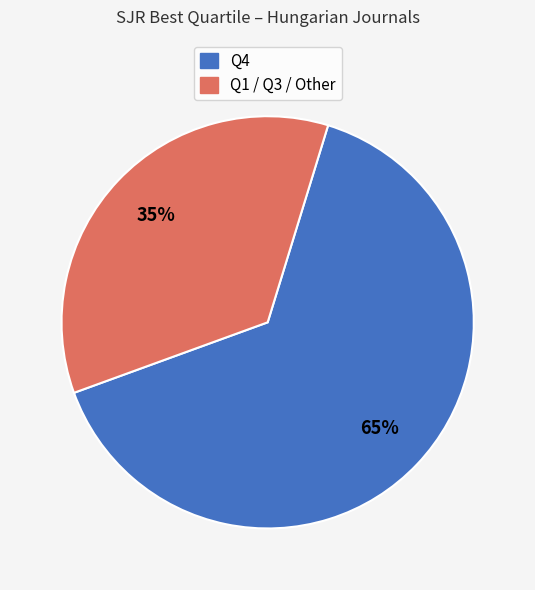

Is there a majority slice in this chart?

Yes